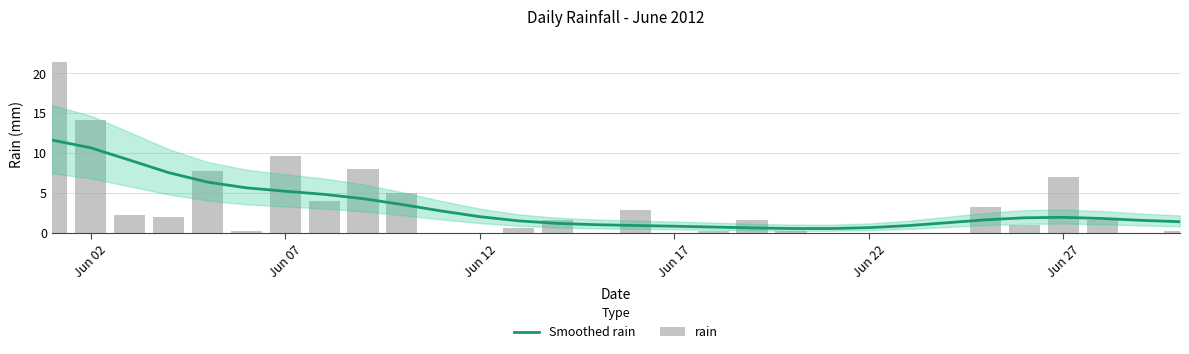

Which series has the widest spread of values?

rain